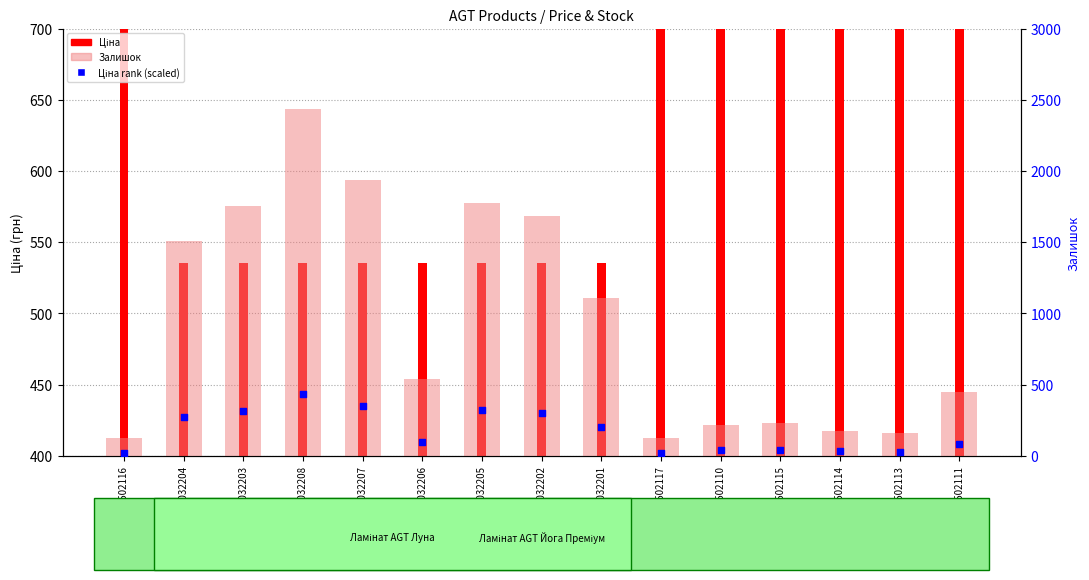

Which series has the largest Y range (max minus min)?

Залишок (right axis)